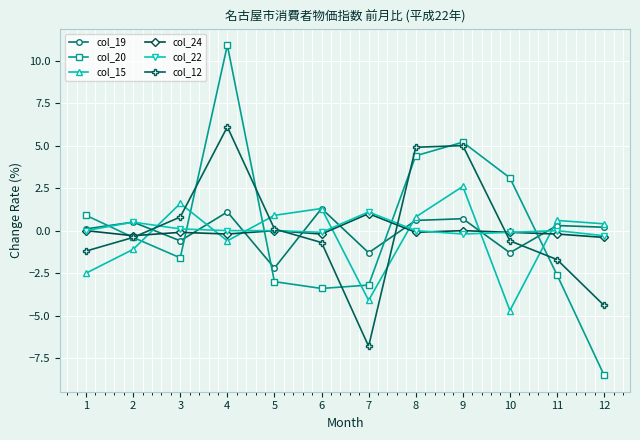

Which label corresponds to the largest value in the chart?

4